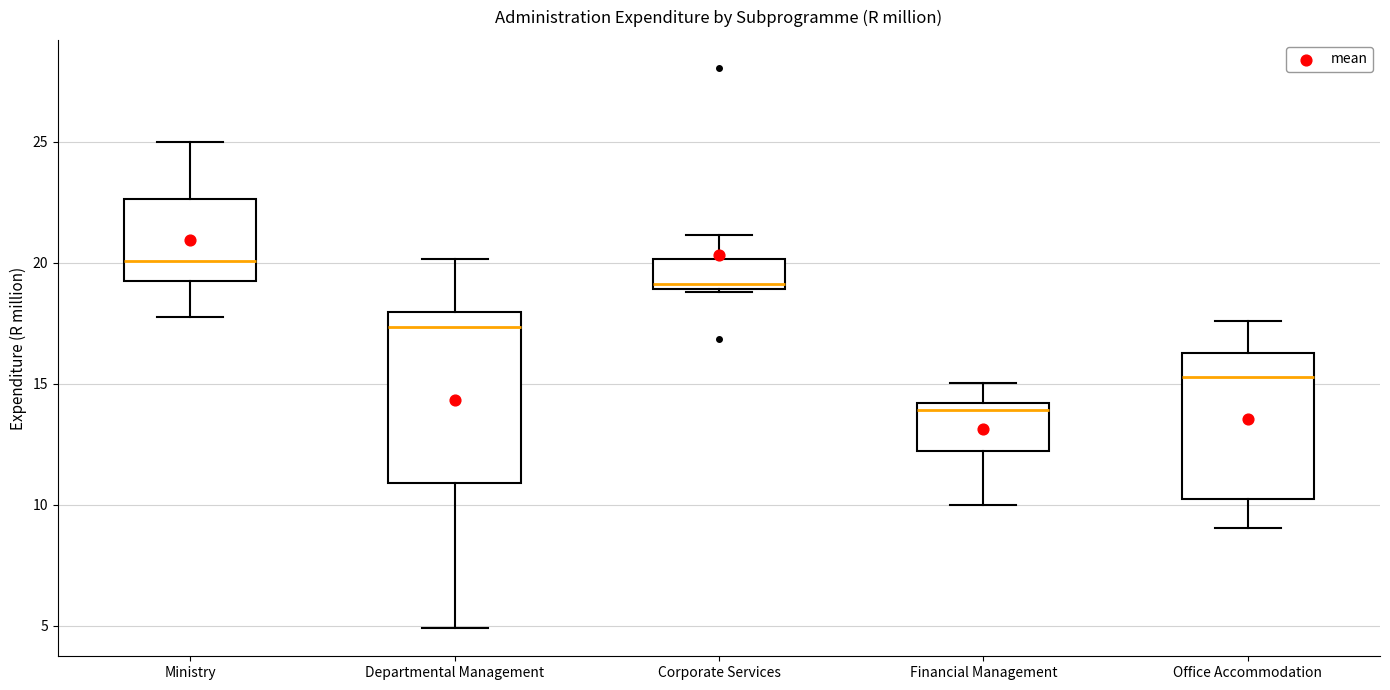

Which box's median line is the highest?

Ministry